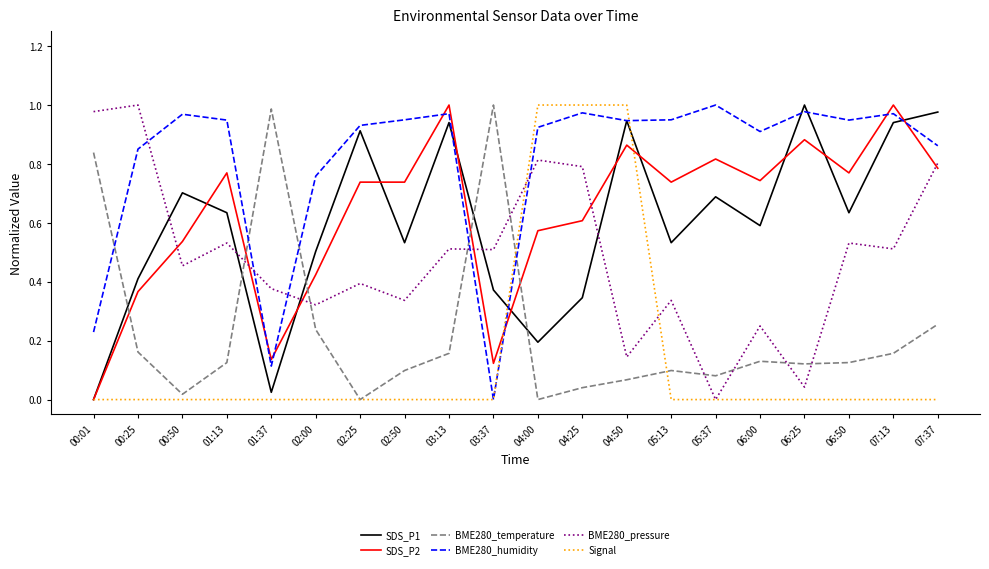

Which series ends up on top after the final intersection of SDS_P1 and BME280_pressure?

SDS_P1